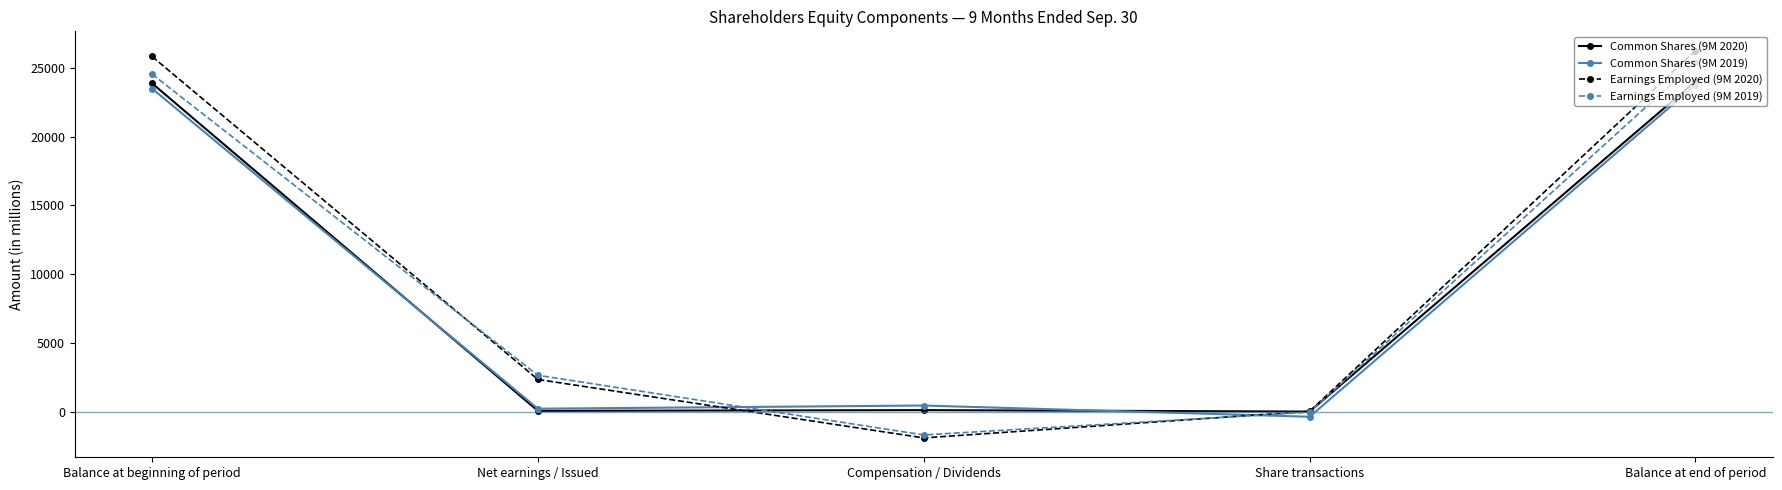

True or false: Earnings Employed (9M 2020) has a value of -780 at Compensation / Dividends.

False